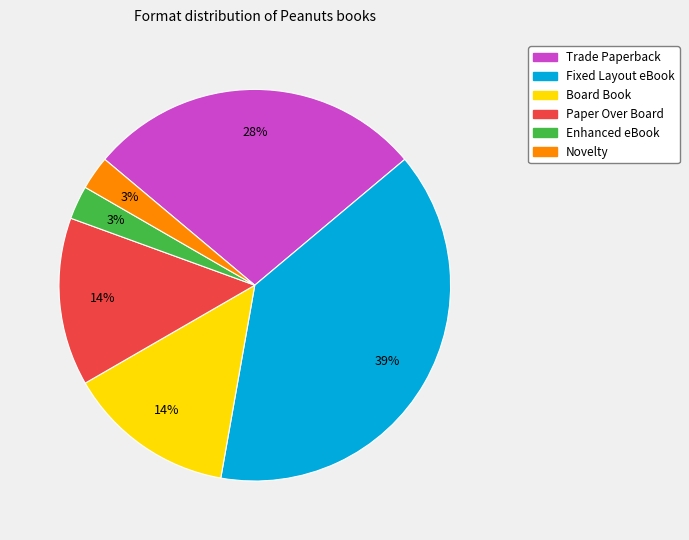

Is the sum of Paper Over Board and Enhanced eBook greater than half?

No